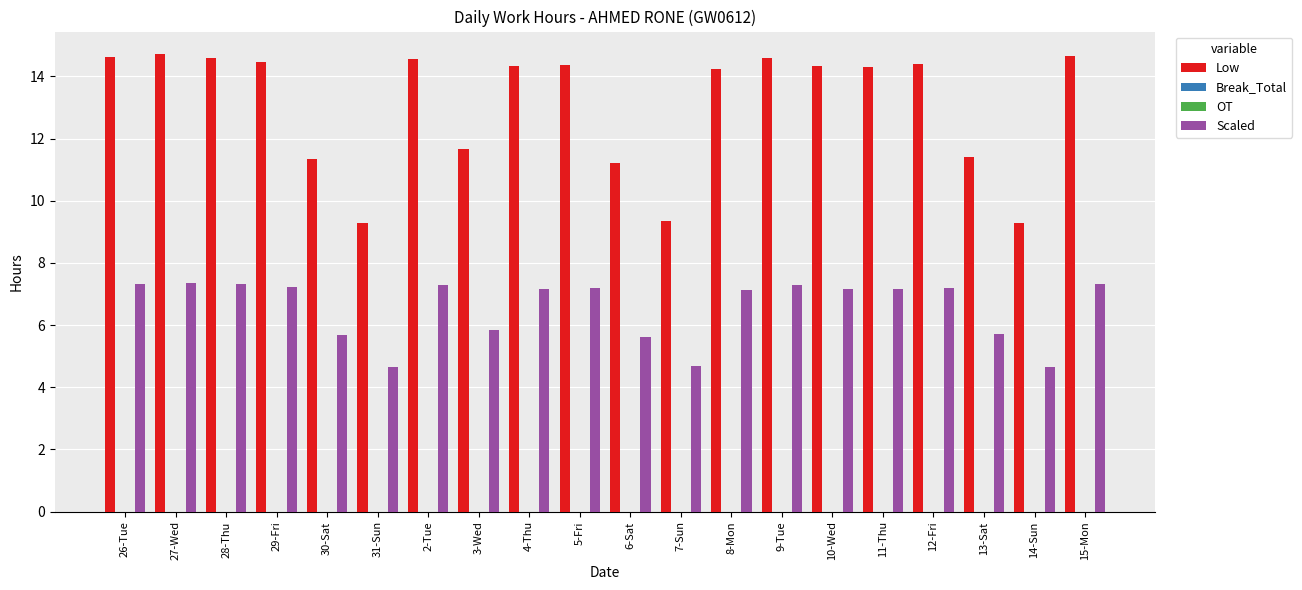

List the series in order of their peak value, highest first.

Low, Scaled, Break_Total, OT